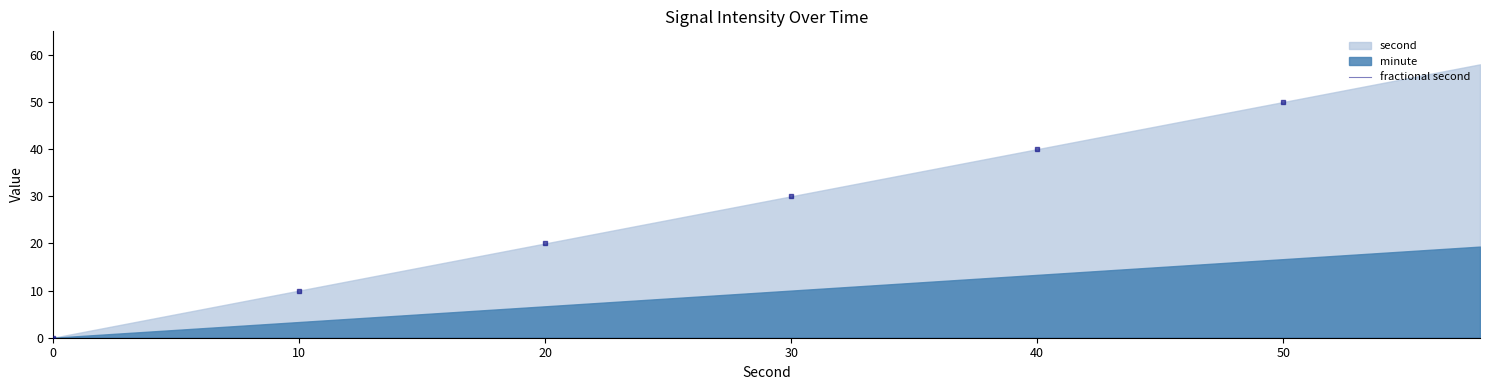

At how many categories does at least one series exceed 11?

24